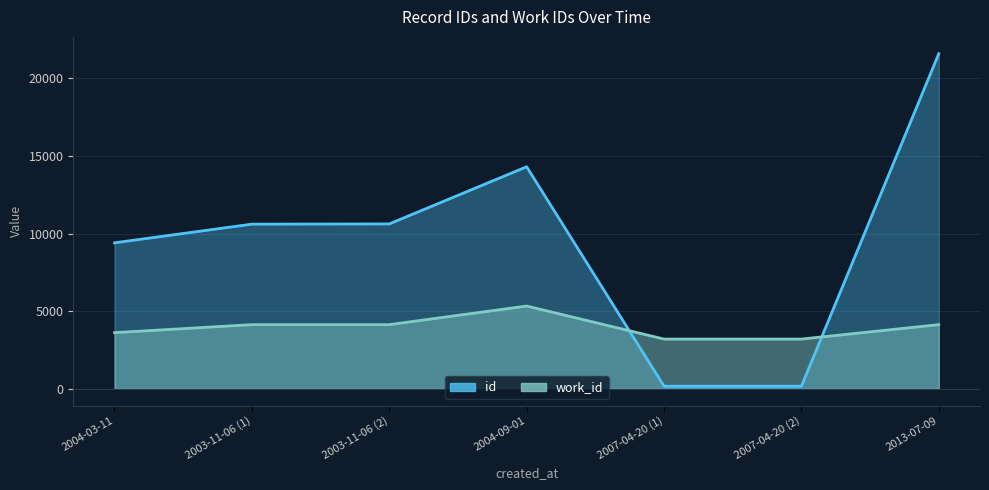

Reading left to right, list all the values displayed in this chart.

id: 2004-03-11=9408	2003-11-06 (1)=10612	2003-11-06 (2)=10626	2004-09-01=14310	2007-04-20 (1)=169	2007-04-20 (2)=169	2013-07-09=21599
work_id: 2004-03-11=3621	2003-11-06 (1)=4136	2003-11-06 (2)=4136	2004-09-01=5335	2007-04-20 (1)=3206	2007-04-20 (2)=3206	2013-07-09=4136